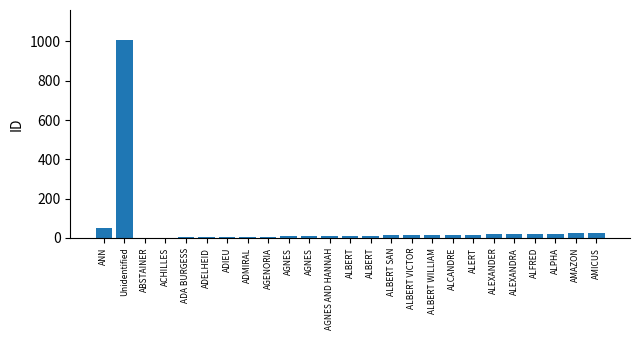

True or false: the data shows 20 at ALFRED.

True